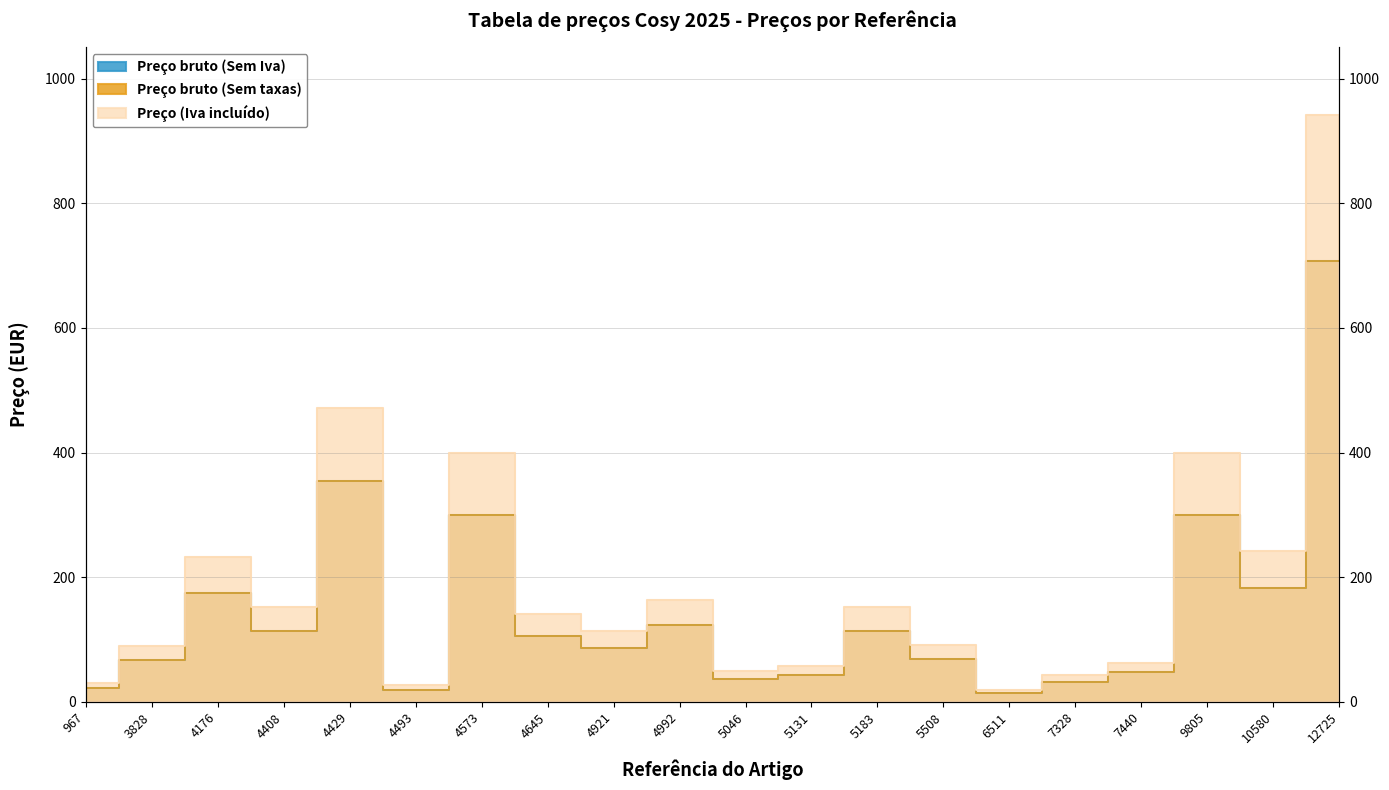

Is it true that Preço bruto (Sem Iva) equals 32.6 at 4645?

False